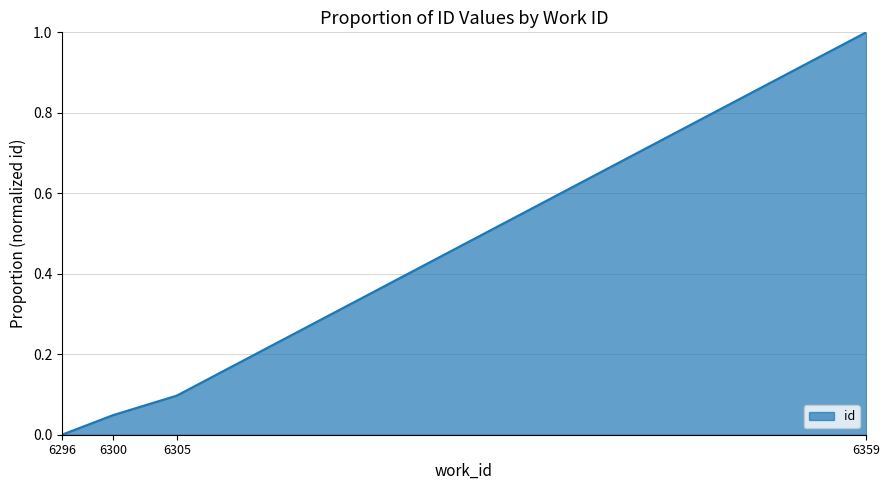

What is the maximum value shown in the chart?

1.0